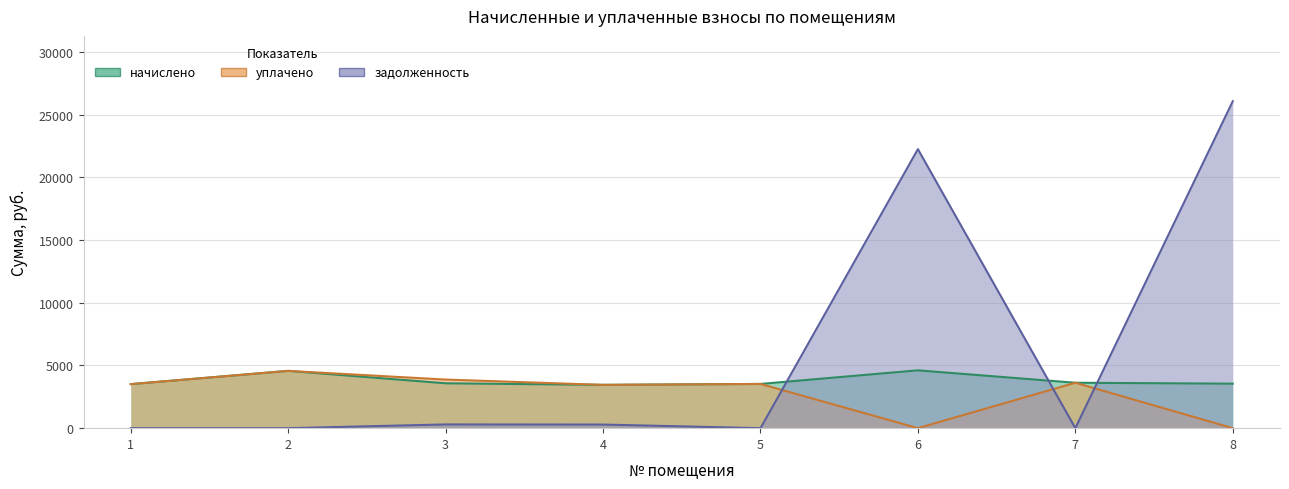

How many data points does each series have?

8